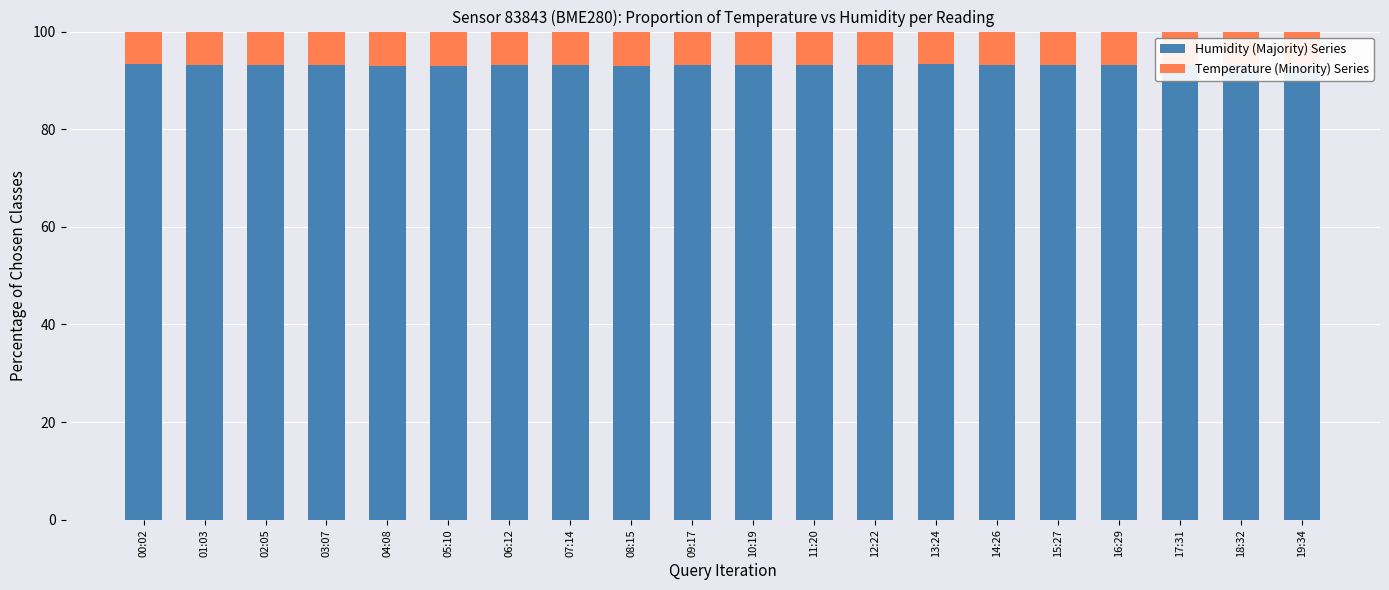

The Humidity (Majority) Series series shows 137.9 at 14:26. True or false?

False